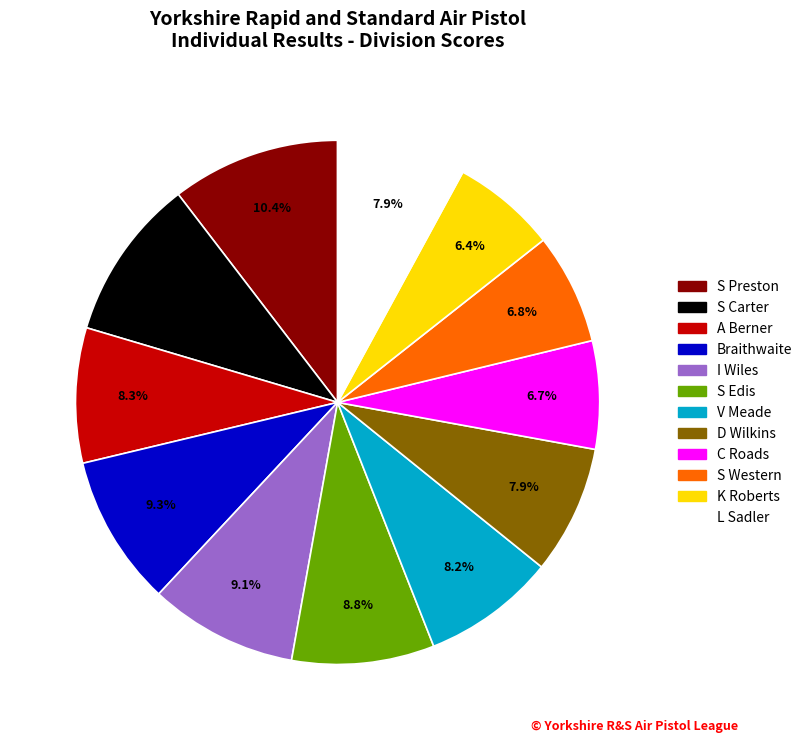

To the nearest percent, what is the difference between the largest and smallest slice percentages?

4%